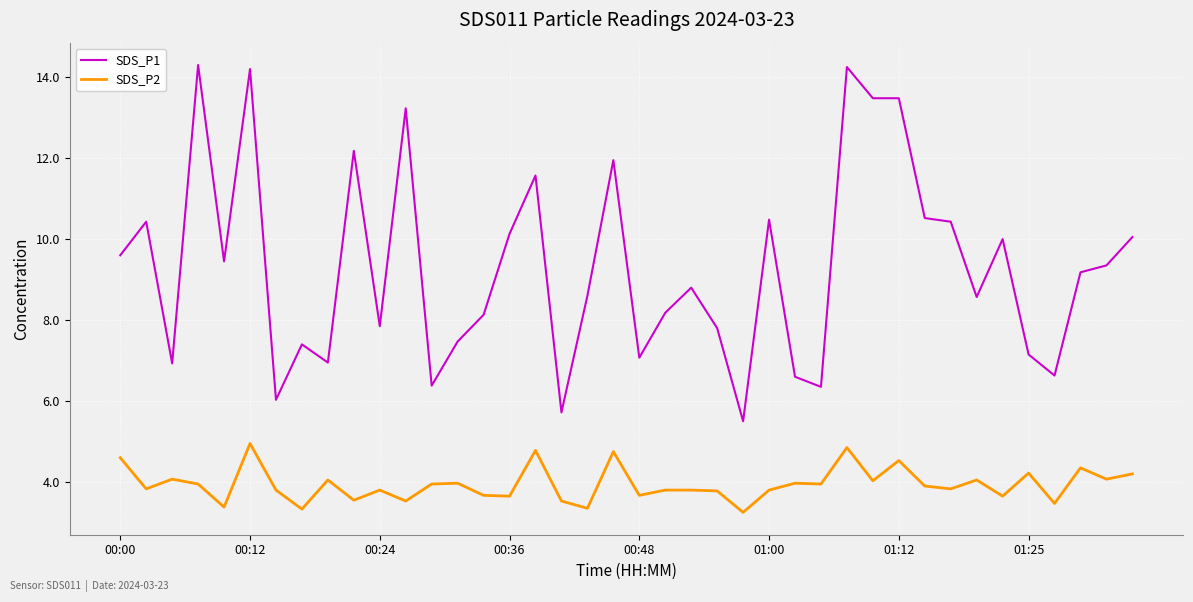

What is the maximum value for SDS_P2?

5.0